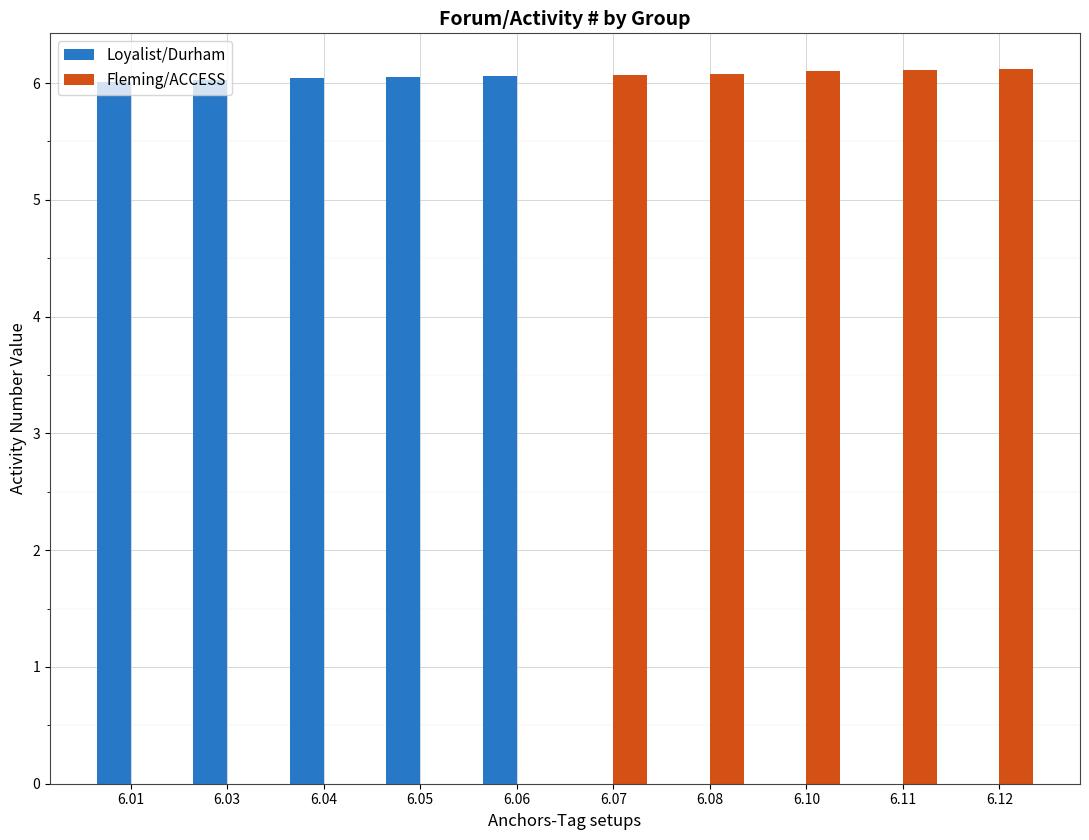

What is the maximum value shown in the chart?

6.1